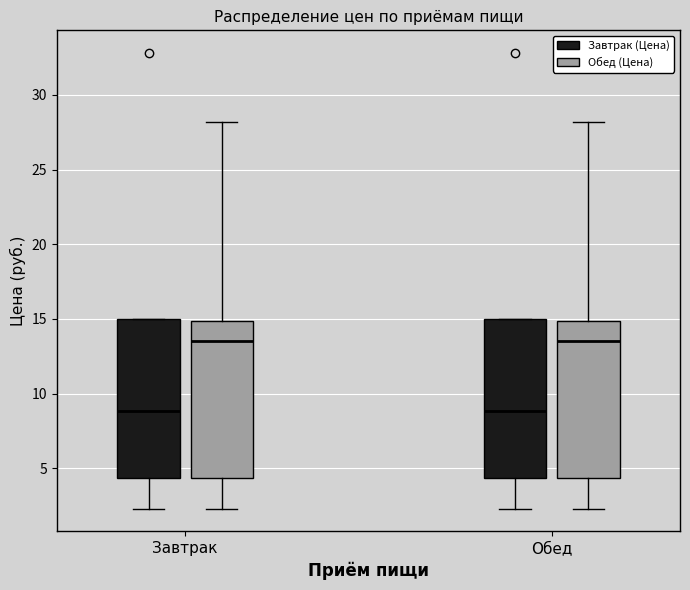

Reading left to right, transcribe this box plot: for each box, give where its median line is, the range the box spans, and where its two whiskers end, as read against the y-axis. The values are not printed on the chart, so give them approximately, as read against the axis.

Завтрак (Завтрак (Цена)): median 9.0, box 4.5 to 15.0, whiskers 2.5 to 15.0
Завтрак (Обед (Цена)): median 13.5, box 4.5 to 15.0, whiskers 2.5 to 28.0
Обед (Завтрак (Цена)): median 9.0, box 4.5 to 15.0, whiskers 2.5 to 15.0
Обед (Обед (Цена)): median 13.5, box 4.5 to 15.0, whiskers 2.5 to 28.0